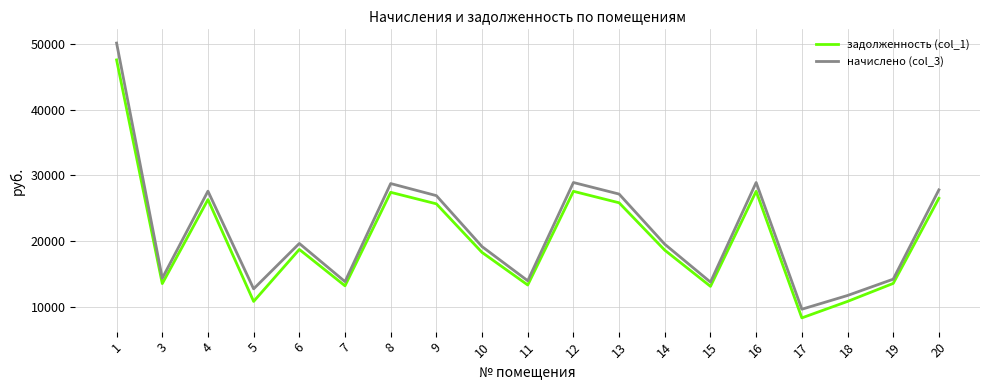

Does the chart have visible grid lines?

Yes